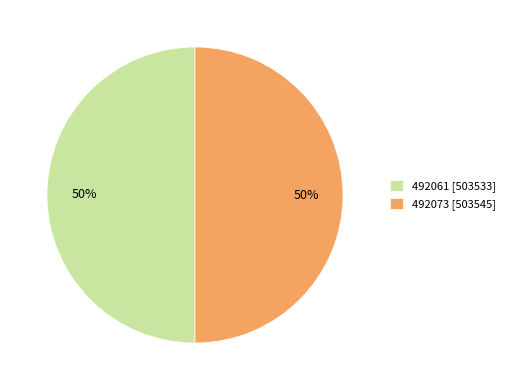

What is the ratio of the value at 492061 [503533] to the value at 492073 [503545]?

1.0